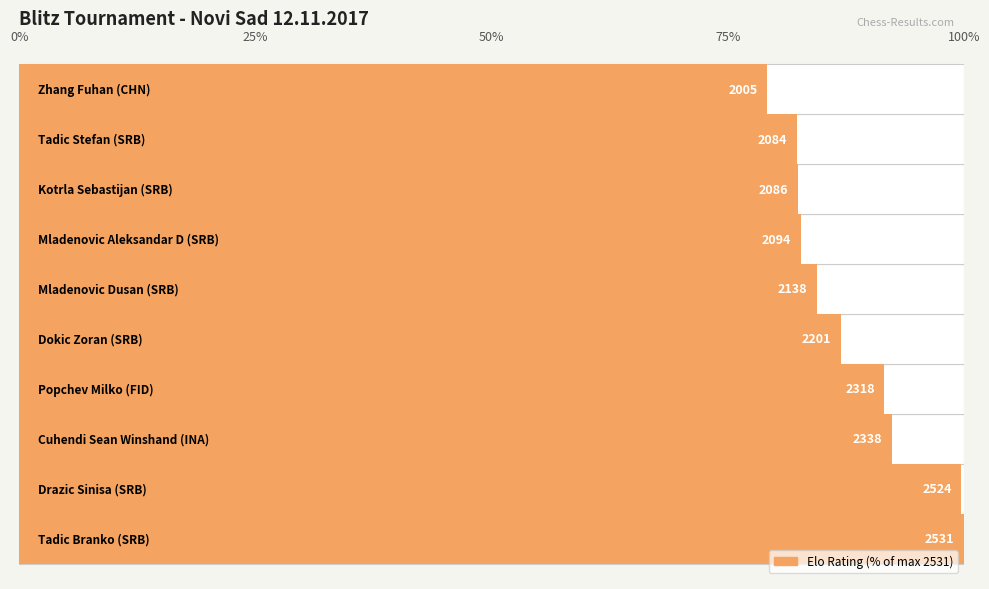

The chart shows a value of 120.7 at 8. True or false?

False